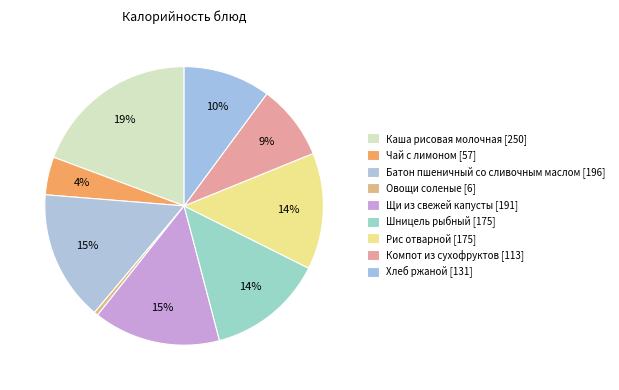

Which has a higher value, Рис отварной or Шницель рыбный?

Рис отварной